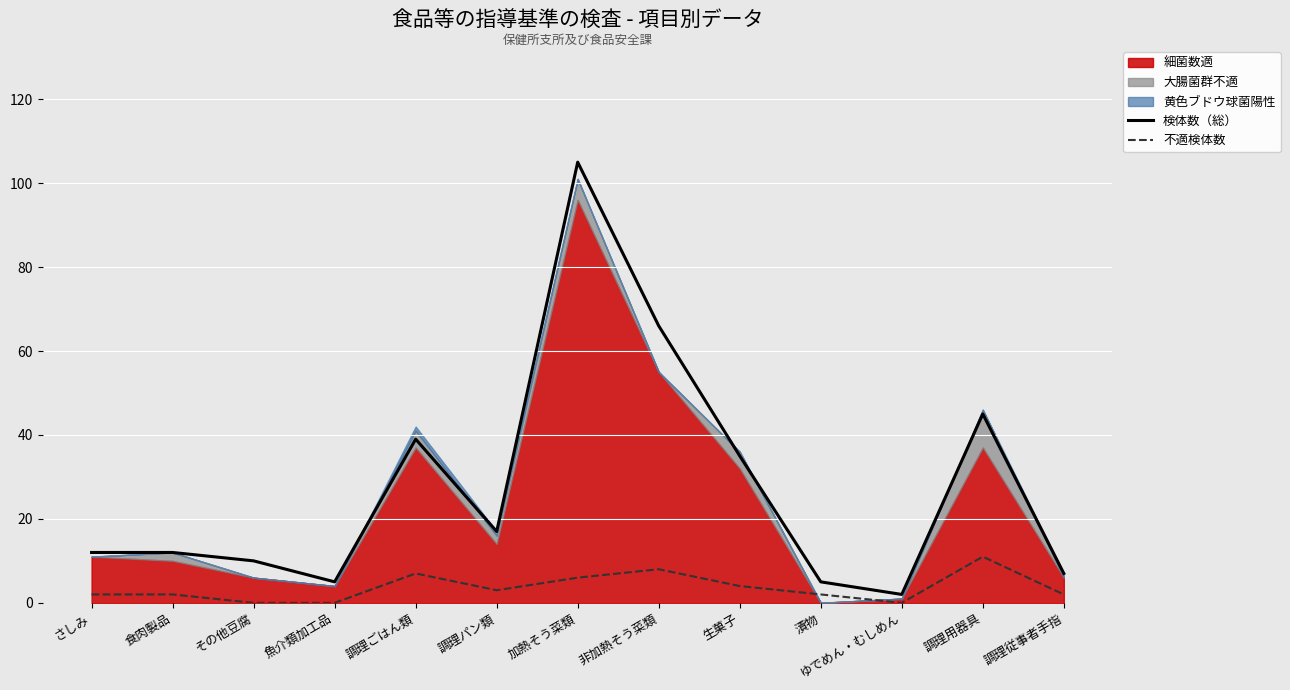

At which category is the sum across all series the highest?

加熱そう菜類